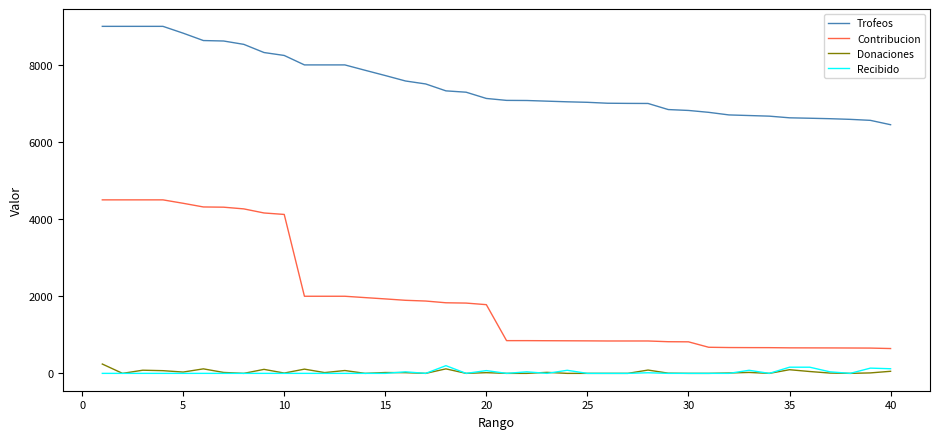

What are all the series names shown in the legend?

Trofeos, Contribucion, Donaciones, Recibido